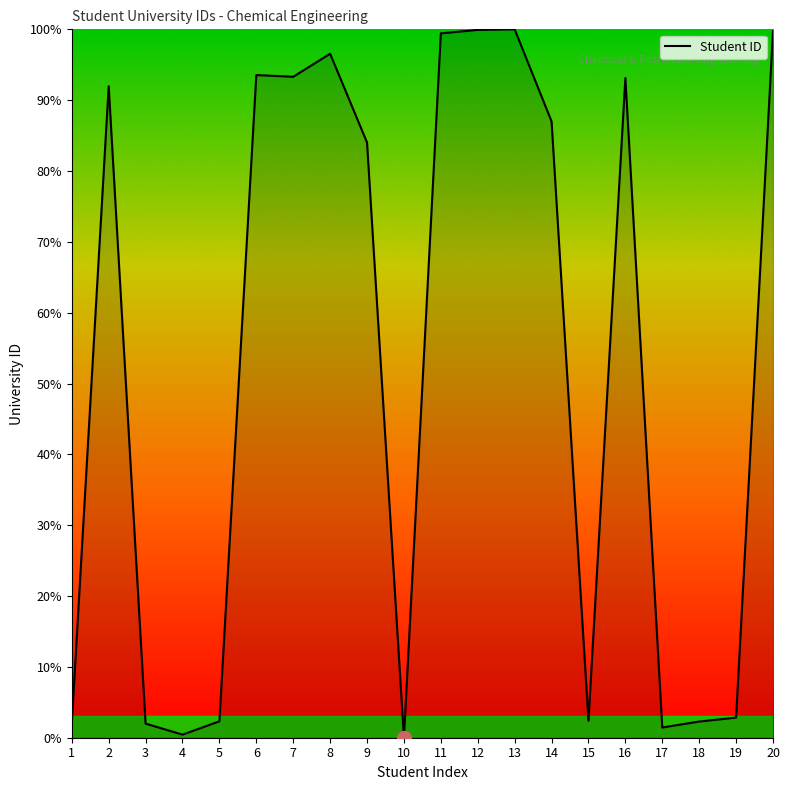

What is the difference between the maximum and minimum values?

100.0